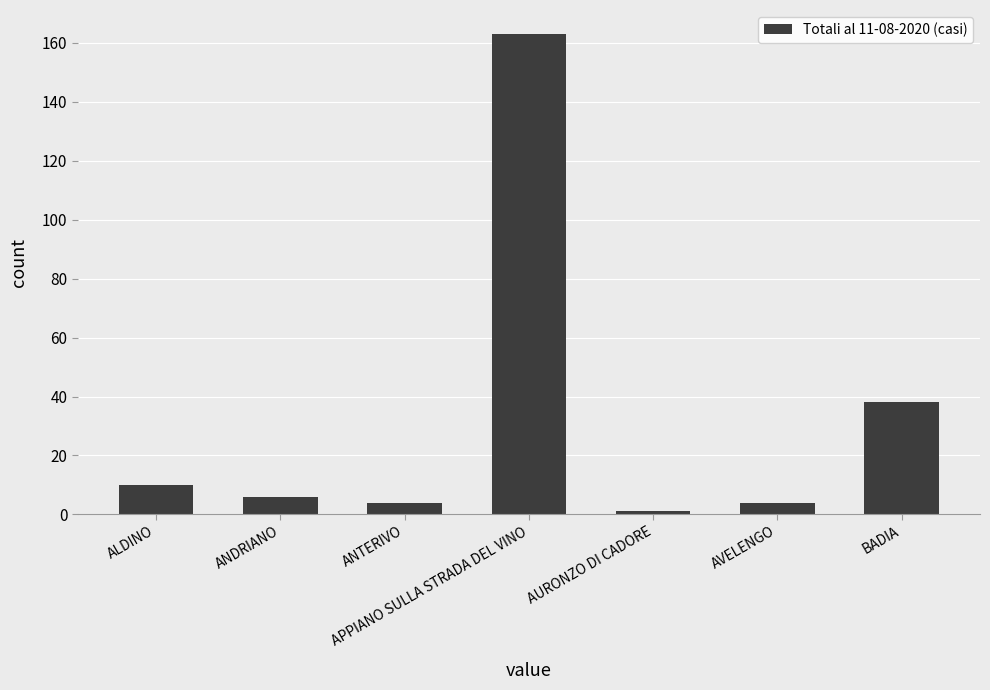

The value at APPIANO SULLA STRADA DEL VINO is 163. True or false?

True